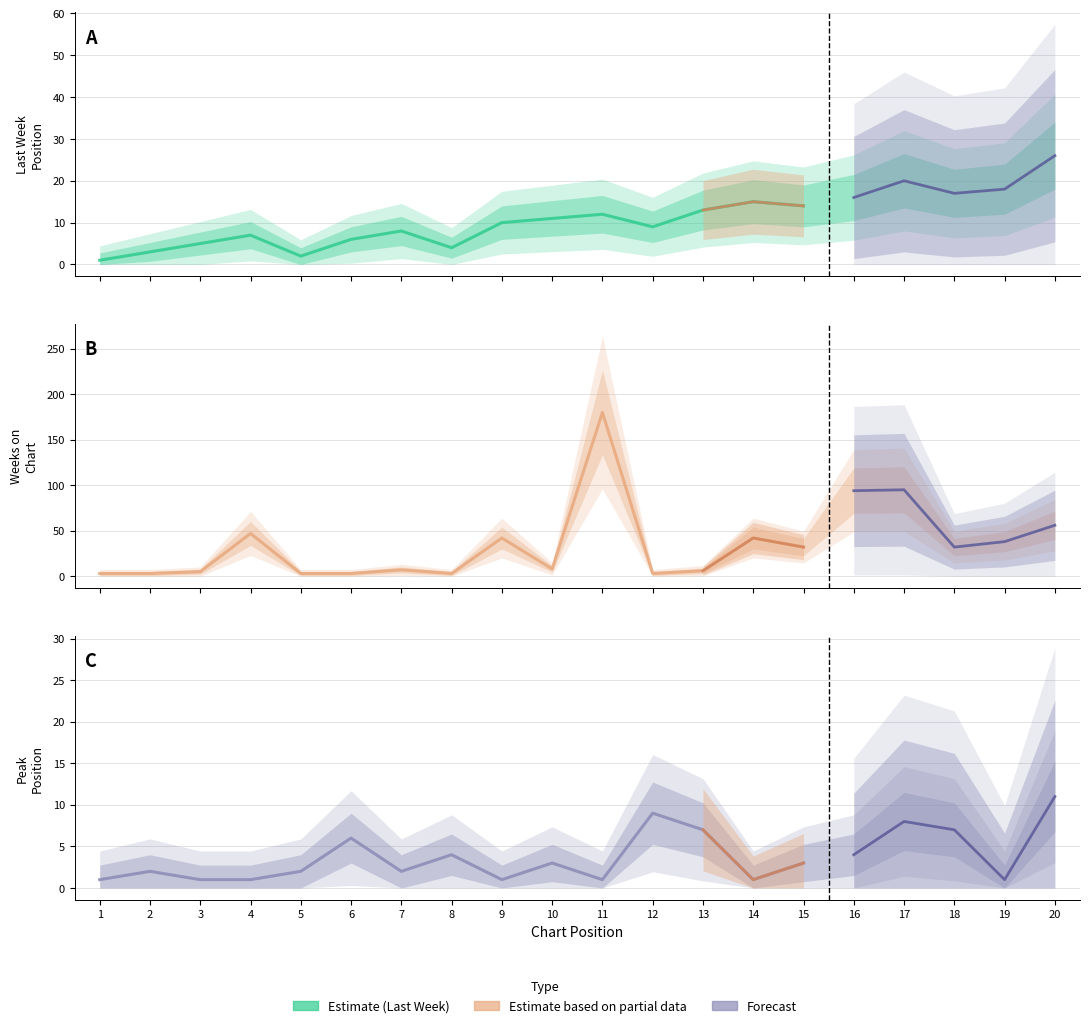

How many values in the Peak Position series are below 3?

10